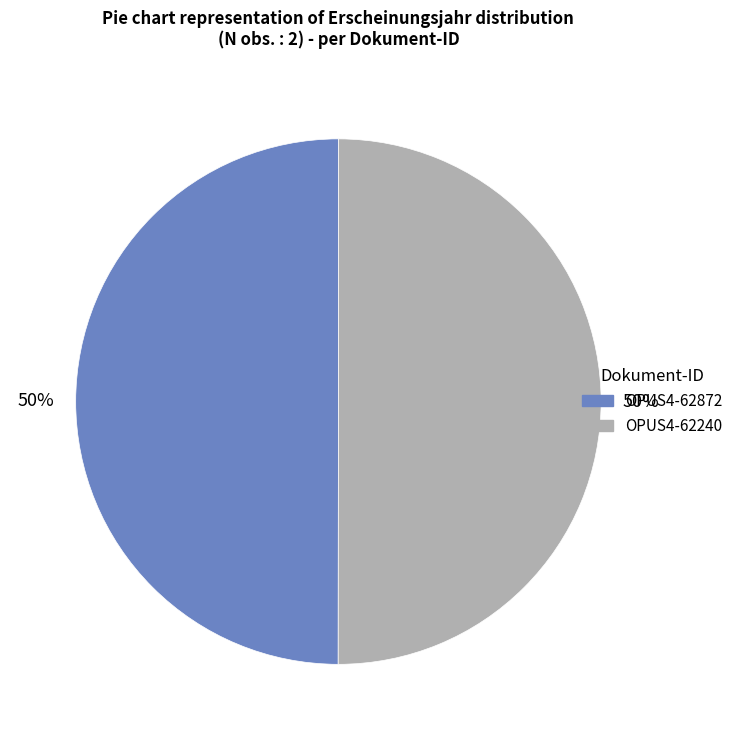

Is the sum of OPUS4-62872 and OPUS4-62240 greater than half?

Yes